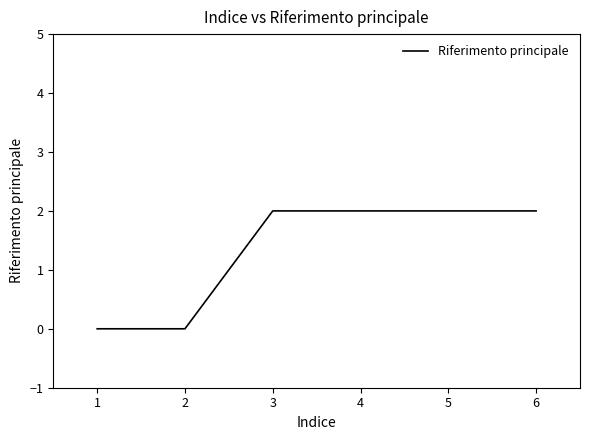

What is the sum of the values at 3 and 5?

4